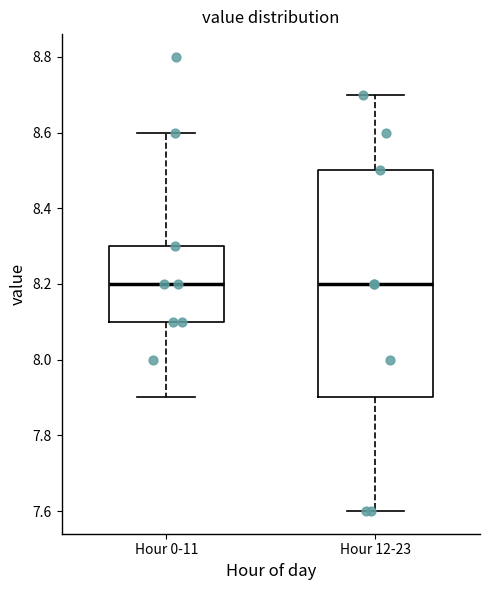

Reading left to right, read every box against the y-axis: the position of its median line, the range the box covers, and the ends of its whiskers. The values are not printed on the chart, so give them approximately, as read against the axis.

Hour 0-11: median 8.2, box 8.1 to 8.3, whiskers 7.9 to 8.6
Hour 12-23: median 8.2, box 7.9 to 8.5, whiskers 7.6 to 8.7